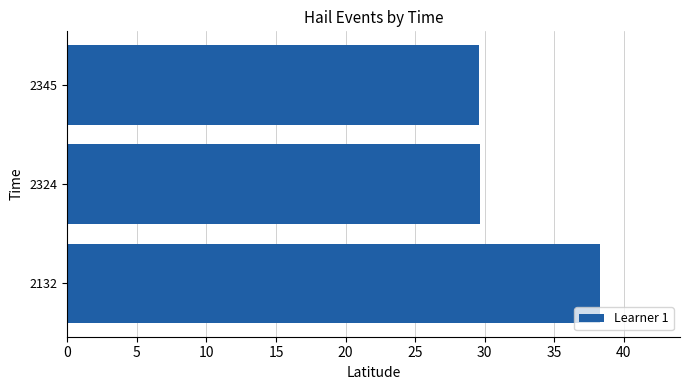

What is the difference between the maximum and minimum values?

8.7